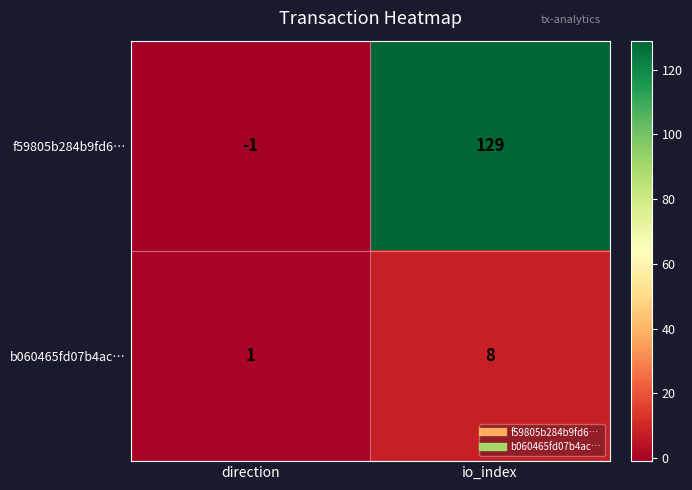

Which series has the largest total across all categories?

f59805b284b9fd6…